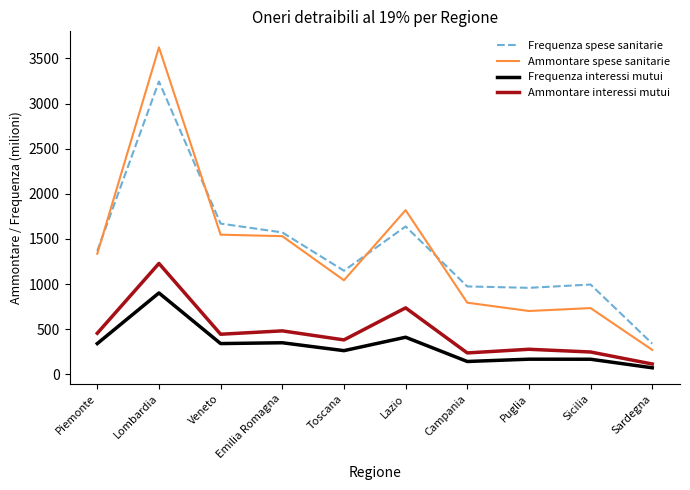

Which series has the widest spread of values?

Ammontare spese sanitarie